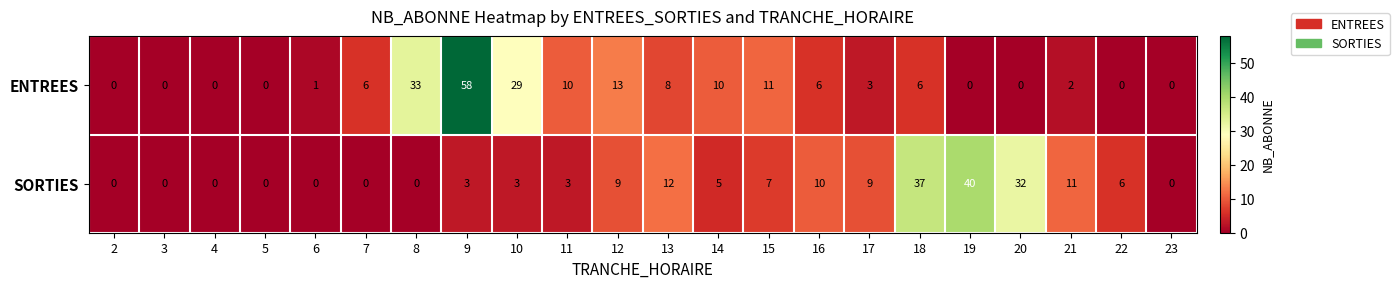

What is the difference between the highest and lowest values at 10?

26